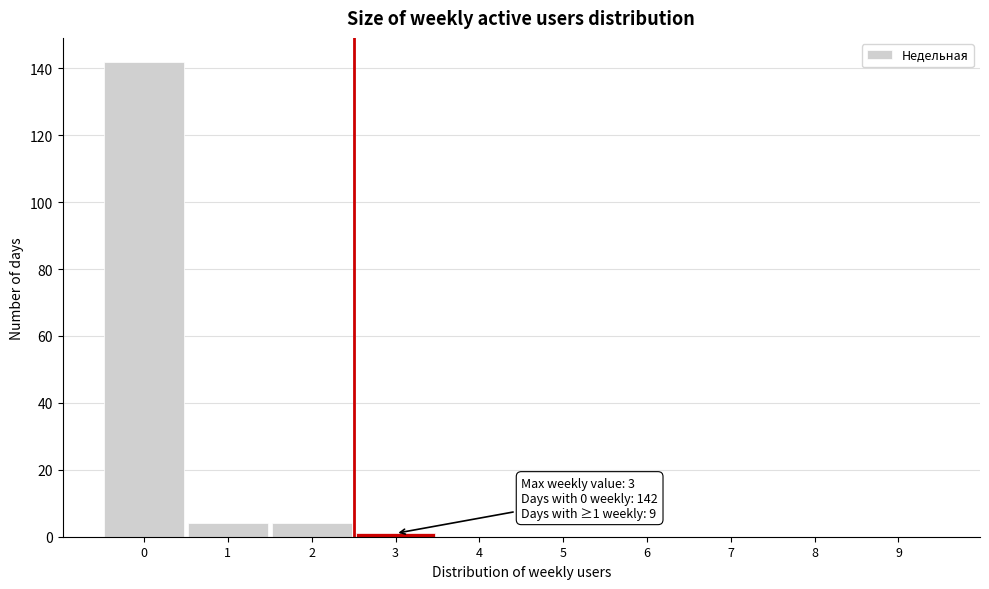

Reading left to right, transcribe all the data shown in this chart.

0=142	1=4	2=4	3=1	4=0	5=0	6=0	7=0	8=0	9=0